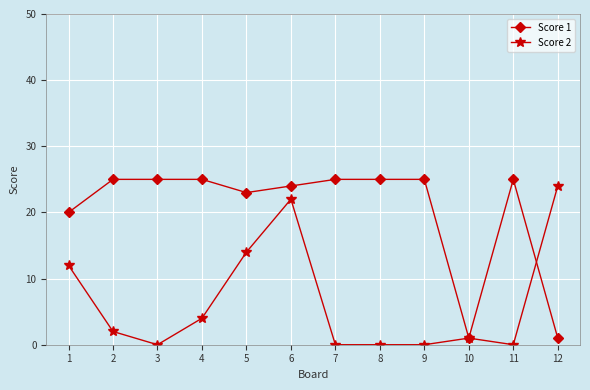

True or false: Score 2 has a value of 0 at 3.

True